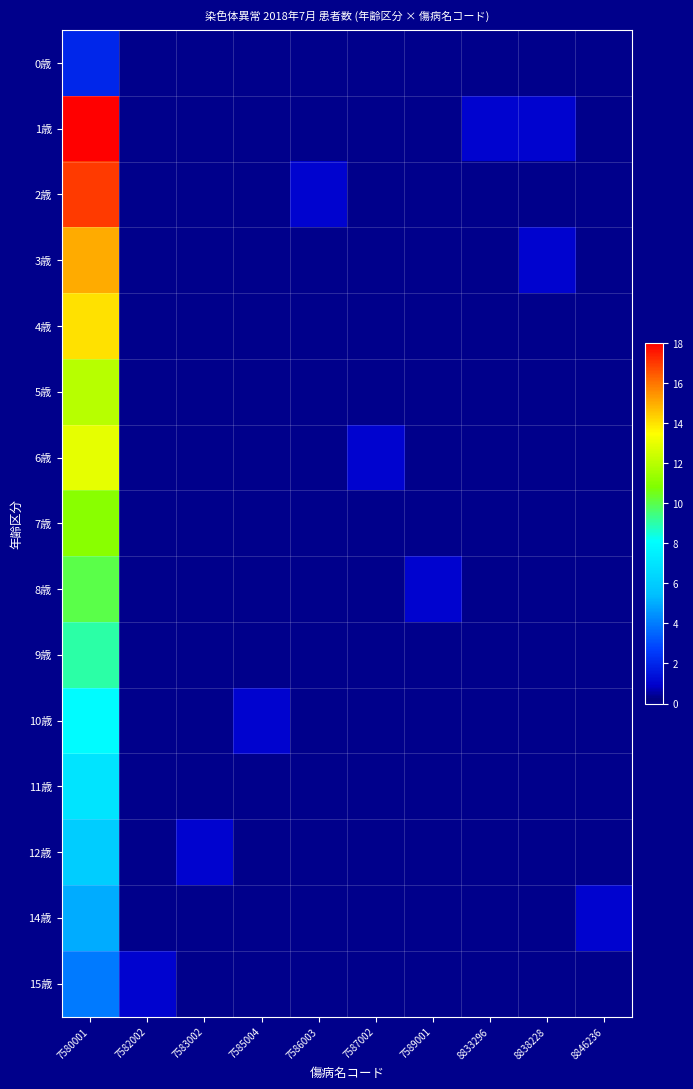

Reading left to right, extract all data points from this chart.

0歳: 7580001=2	7582002=0	7583002=0	7585004=0	7586003=0	7587002=0	7589001=0	8833296=0	8838228=0	8846236=0
1歳: 7580001=18	7582002=0	7583002=0	7585004=0	7586003=0	7587002=0	7589001=0	8833296=1	8838228=1	8846236=0
2歳: 7580001=17	7582002=0	7583002=0	7585004=0	7586003=1	7587002=0	7589001=0	8833296=0	8838228=0	8846236=0
3歳: 7580001=15	7582002=0	7583002=0	7585004=0	7586003=0	7587002=0	7589001=0	8833296=0	8838228=1	8846236=0
4歳: 7580001=14	7582002=0	7583002=0	7585004=0	7586003=0	7587002=0	7589001=0	8833296=0	8838228=0	8846236=0
5歳: 7580001=12	7582002=0	7583002=0	7585004=0	7586003=0	7587002=0	7589001=0	8833296=0	8838228=0	8846236=0
6歳: 7580001=13	7582002=0	7583002=0	7585004=0	7586003=0	7587002=1	7589001=0	8833296=0	8838228=0	8846236=0
7歳: 7580001=11	7582002=0	7583002=0	7585004=0	7586003=0	7587002=0	7589001=0	8833296=0	8838228=0	8846236=0
8歳: 7580001=10	7582002=0	7583002=0	7585004=0	7586003=0	7587002=0	7589001=1	8833296=0	8838228=0	8846236=0
9歳: 7580001=9	7582002=0	7583002=0	7585004=0	7586003=0	7587002=0	7589001=0	8833296=0	8838228=0	8846236=0
10歳: 7580001=8	7582002=0	7583002=0	7585004=1	7586003=0	7587002=0	7589001=0	8833296=0	8838228=0	8846236=0
11歳: 7580001=7	7582002=0	7583002=0	7585004=0	7586003=0	7587002=0	7589001=0	8833296=0	8838228=0	8846236=0
12歳: 7580001=6	7582002=0	7583002=1	7585004=0	7586003=0	7587002=0	7589001=0	8833296=0	8838228=0	8846236=0
14歳: 7580001=5	7582002=0	7583002=0	7585004=0	7586003=0	7587002=0	7589001=0	8833296=0	8838228=0	8846236=1
15歳: 7580001=4	7582002=1	7583002=0	7585004=0	7586003=0	7587002=0	7589001=0	8833296=0	8838228=0	8846236=0